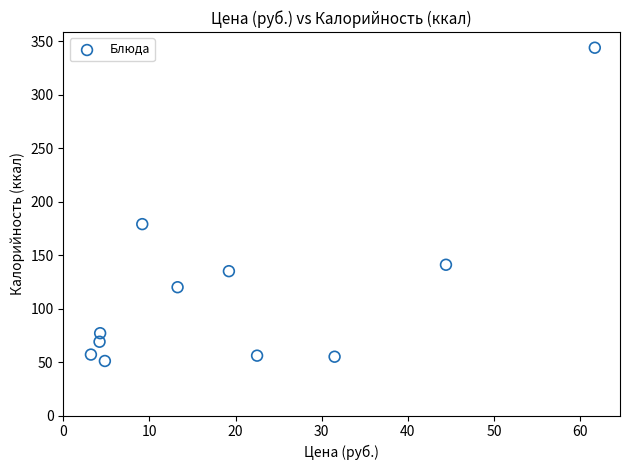

What is the average Y value?

117